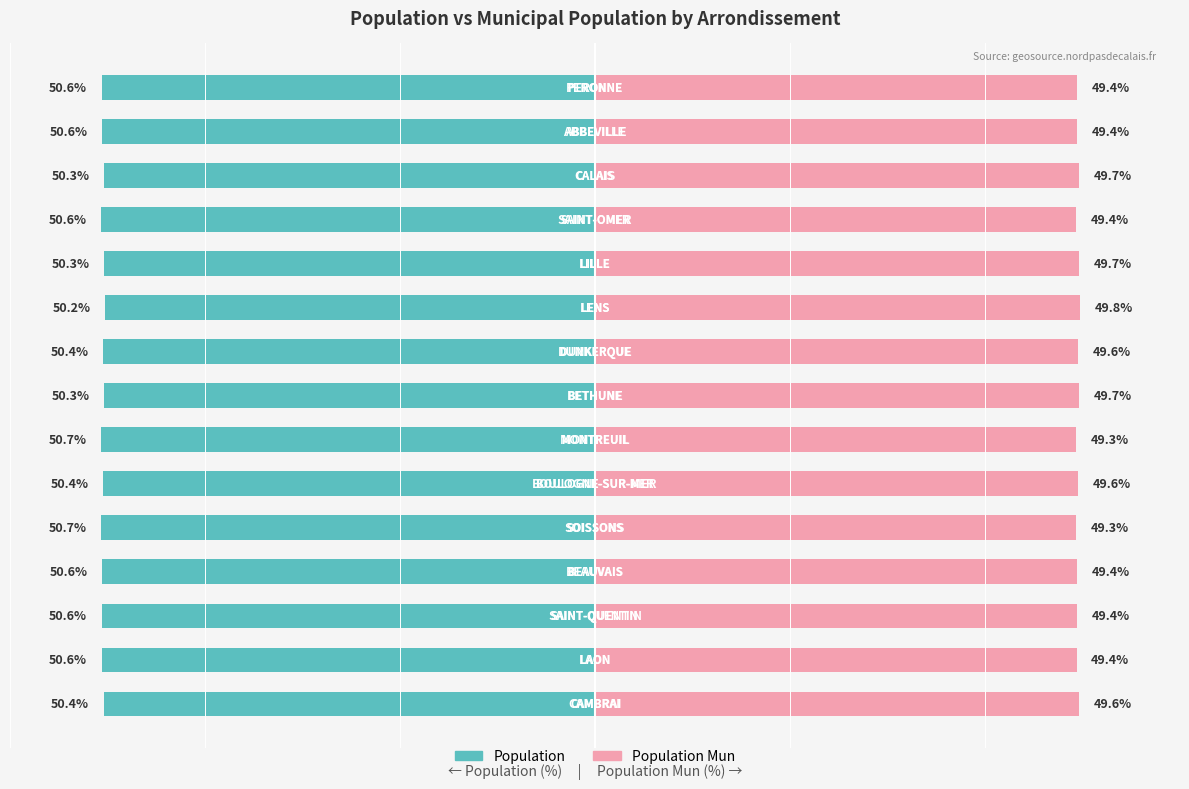

Reading left to right, extract all data points from this chart.

Population: -50.4	-50.6	-50.6	-50.6	-50.7	-50.4	-50.7	-50.3	-50.4	-50.2	-50.3	-50.6	-50.3	-50.6	-50.6
Population Mun: 49.6	49.4	49.4	49.4	49.3	49.6	49.3	49.7	49.6	49.8	49.7	49.4	49.7	49.4	49.4